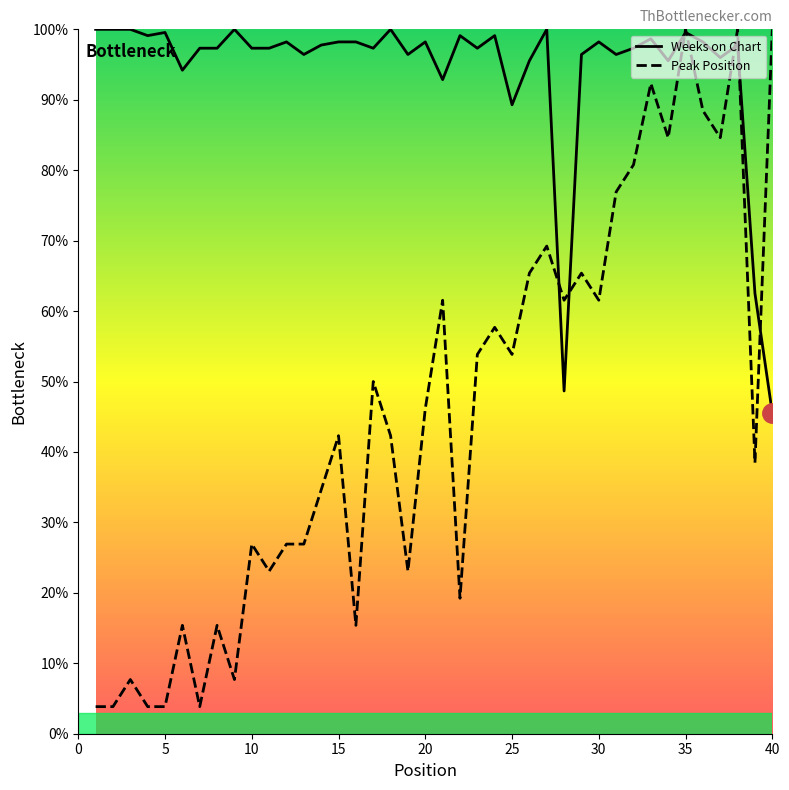

True or false: Peak Position and Weeks on Chart intersect in this chart.

True